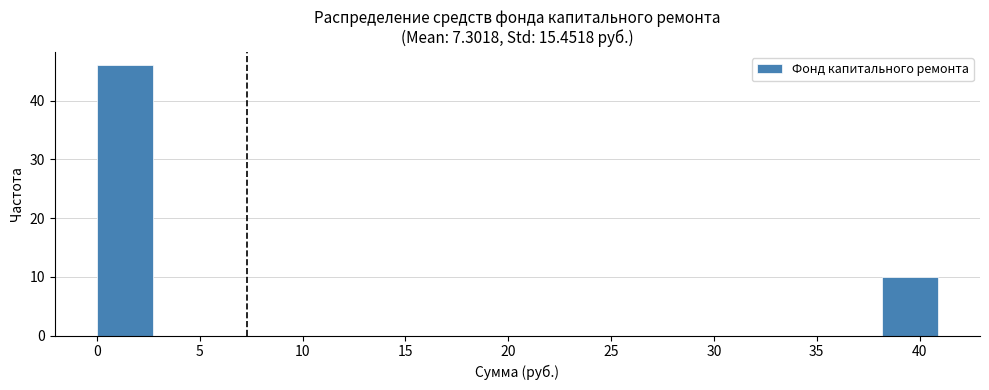

Which range on the x-axis has the tallest bar?

0.0 to 2.5